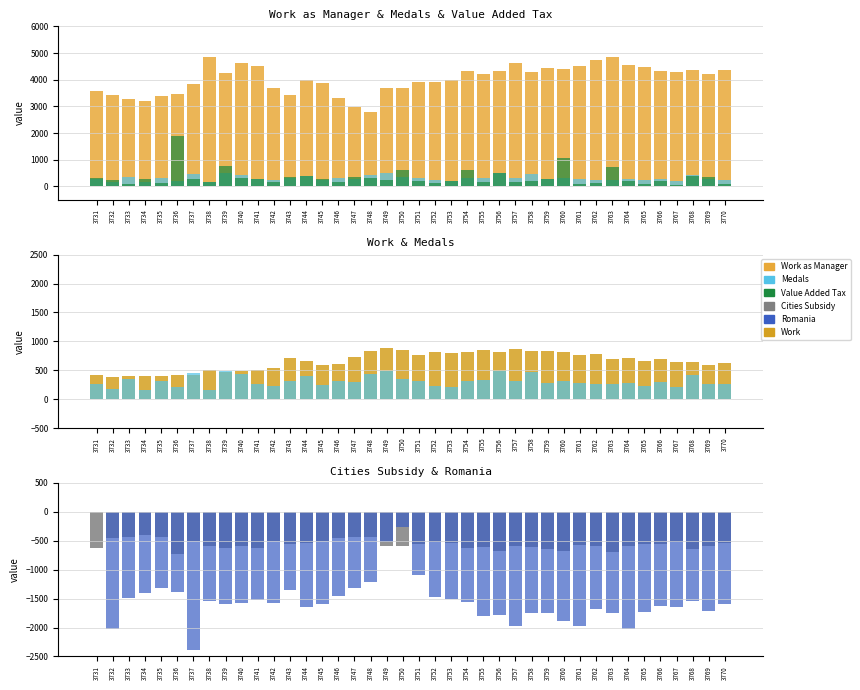

How many values in Romania are below zero?

39